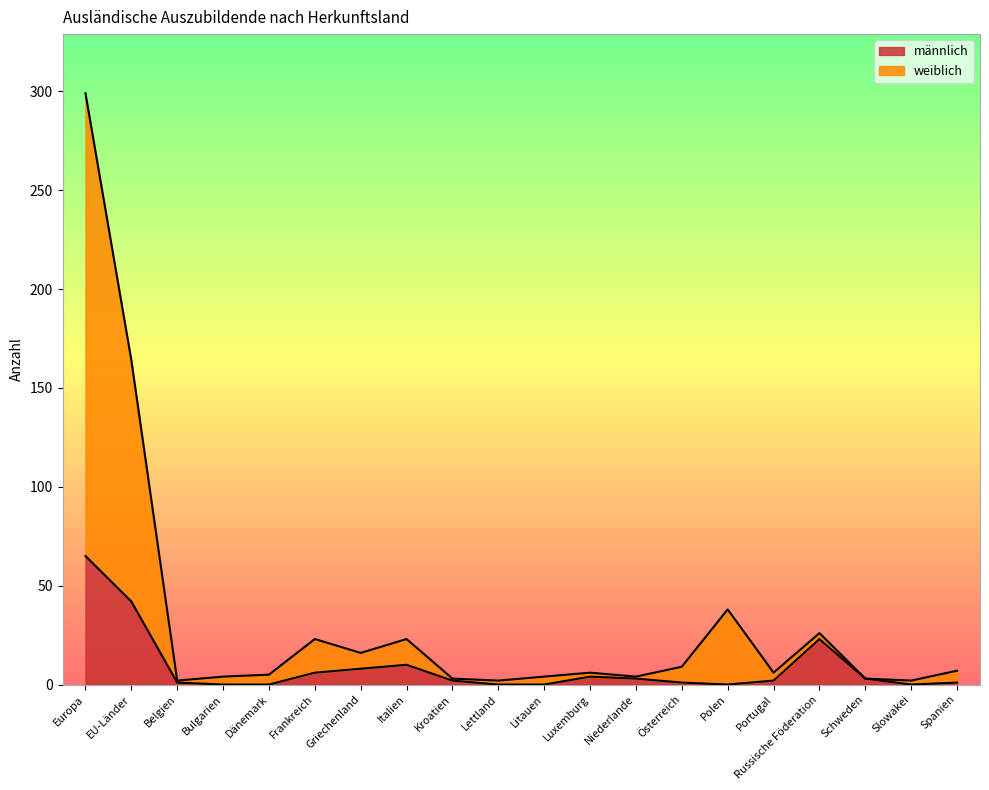

What is the maximum value shown in the chart?

299